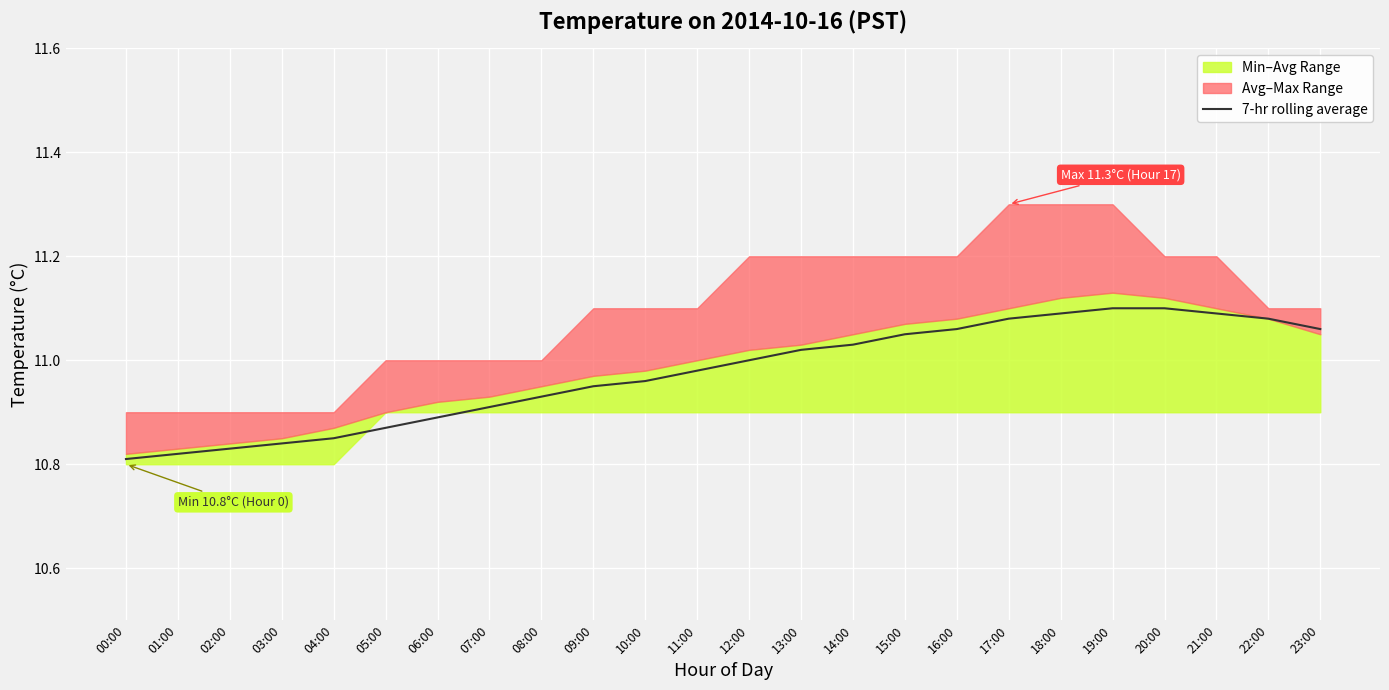

Reading right to left, what are all the values shown in this chart?

11.1	11.1	11.1	11.1	11.1	11.1	11.1	11.1	11.1	11.0	11.0	11.0	11.0	11.0	10.9	10.9	10.9	10.9	10.9	10.8	10.8	10.8	10.8	10.8